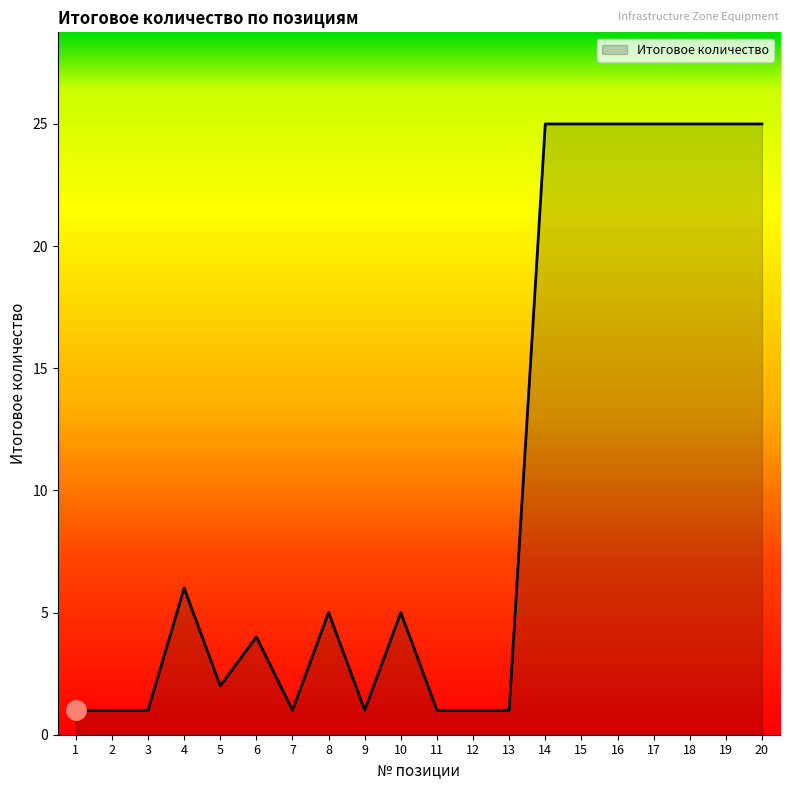

What is the difference between the maximum and minimum values?

24